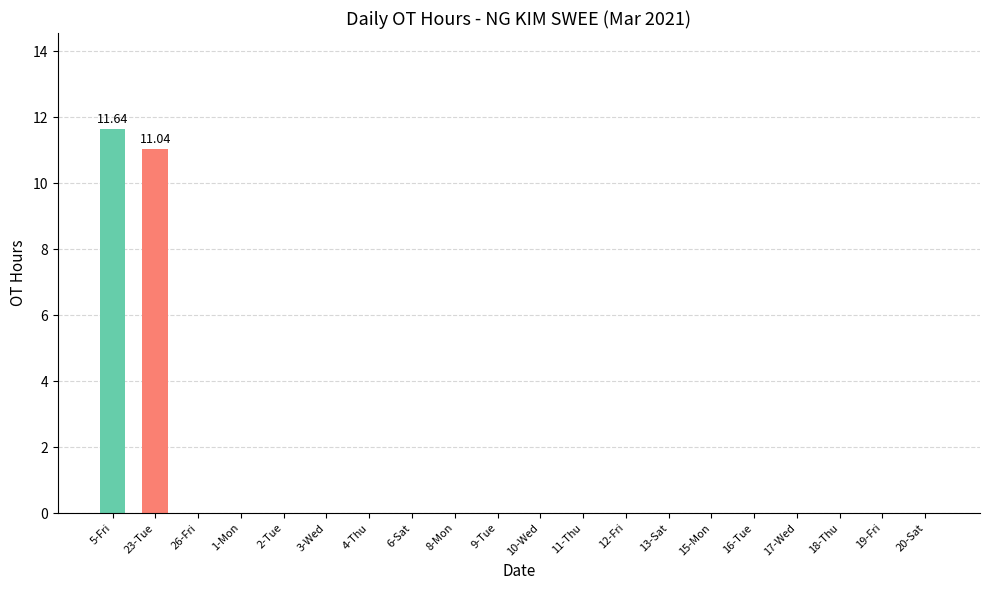

What is the average value?

1.1